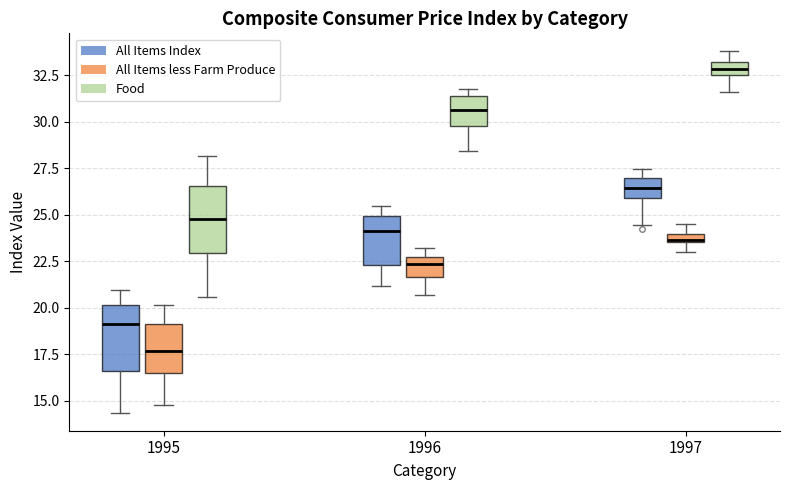

Which box's median line is the highest?

1997 (Food)